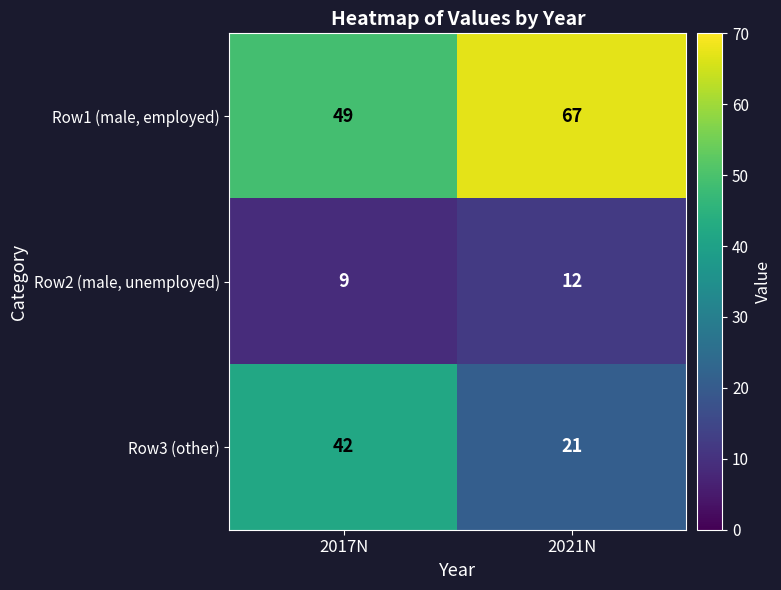

Reading right to left, transcribe all the data shown in this chart.

Row1 (male, employed): 2021N=67	2017N=49
Row2 (male, unemployed): 2021N=12	2017N=9
Row3 (other): 2021N=21	2017N=42